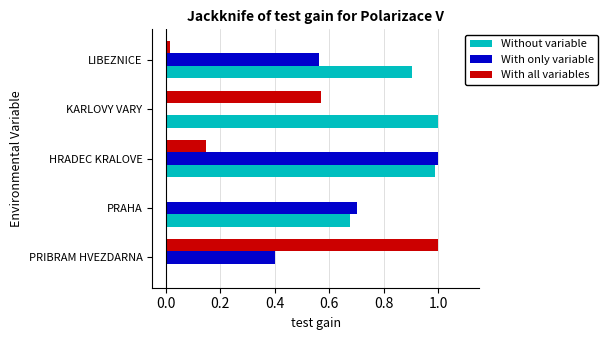

Between PRAHA and KARLOVY VARY, which series saw the biggest shift?

With only variable